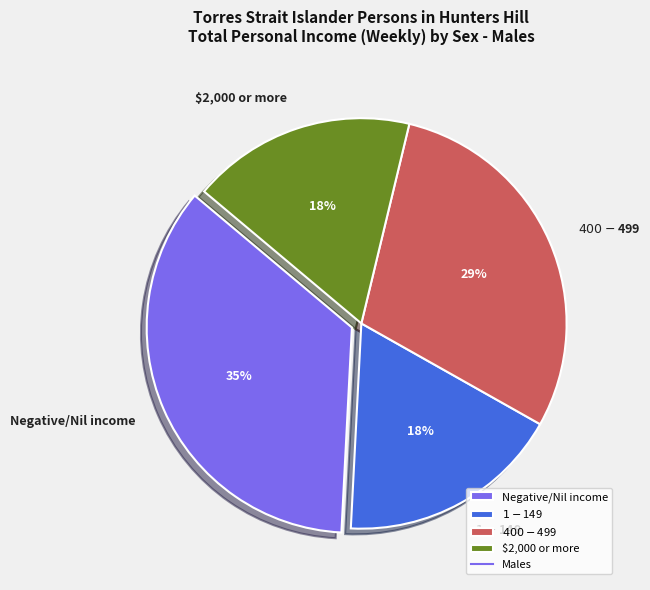

Which category has the biggest portion of the pie?

Negative/Nil income